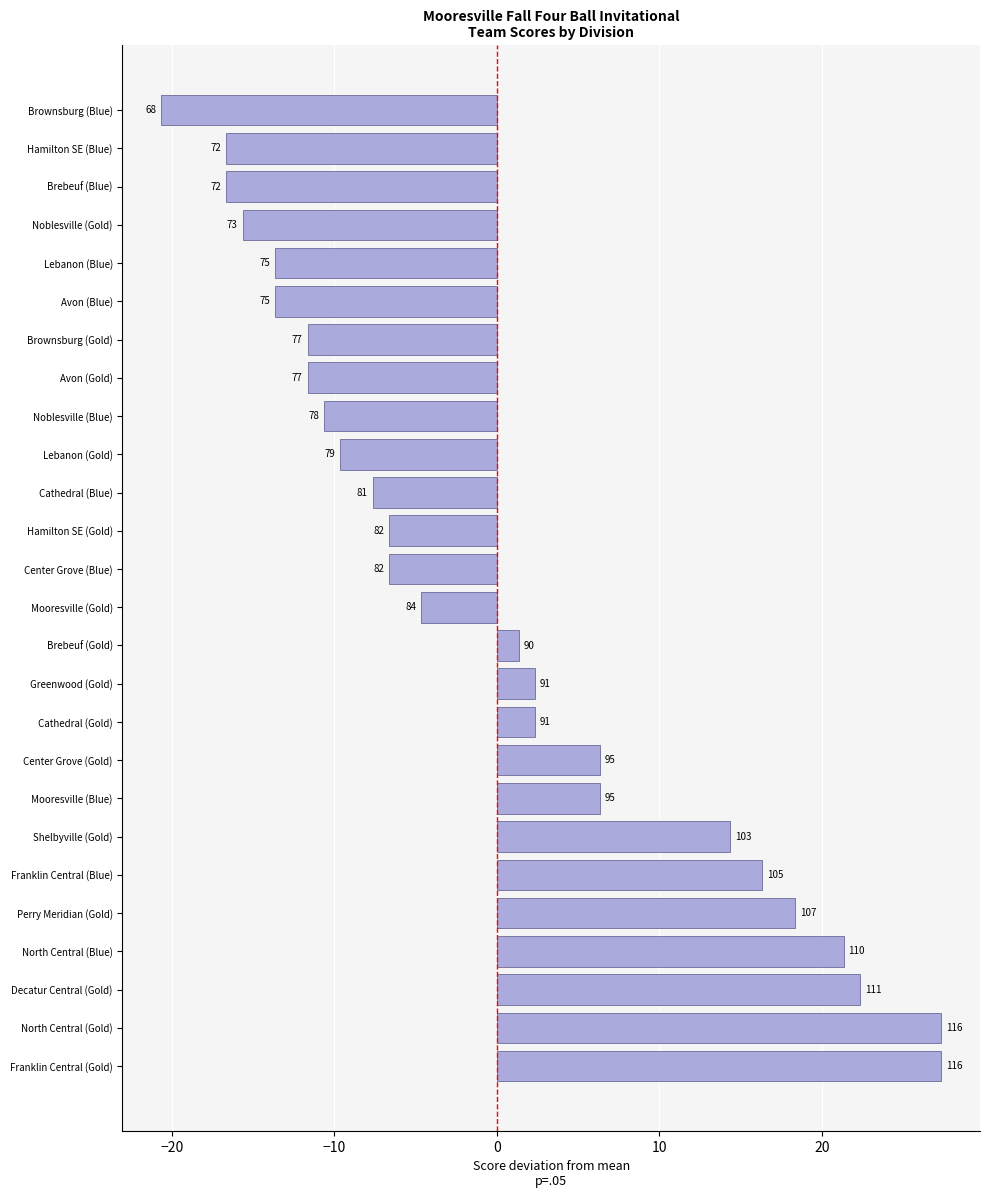

Does the chart contain stacked bars?

No